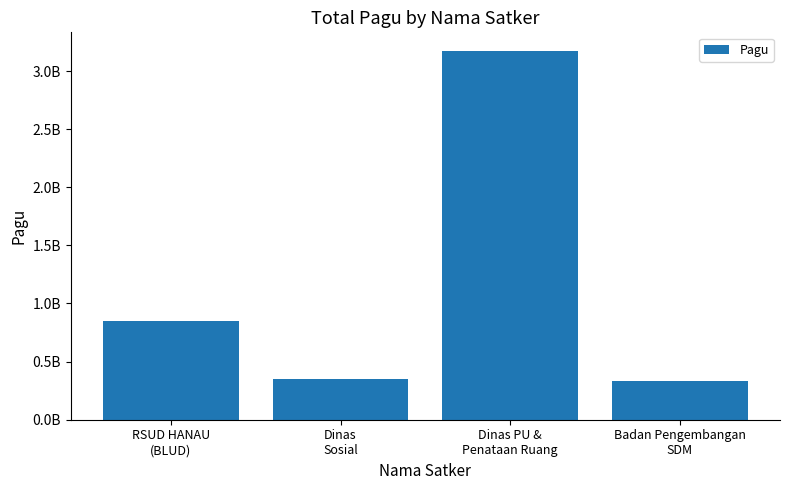

Are the bars grouped side by side (vs. stacked)?

No